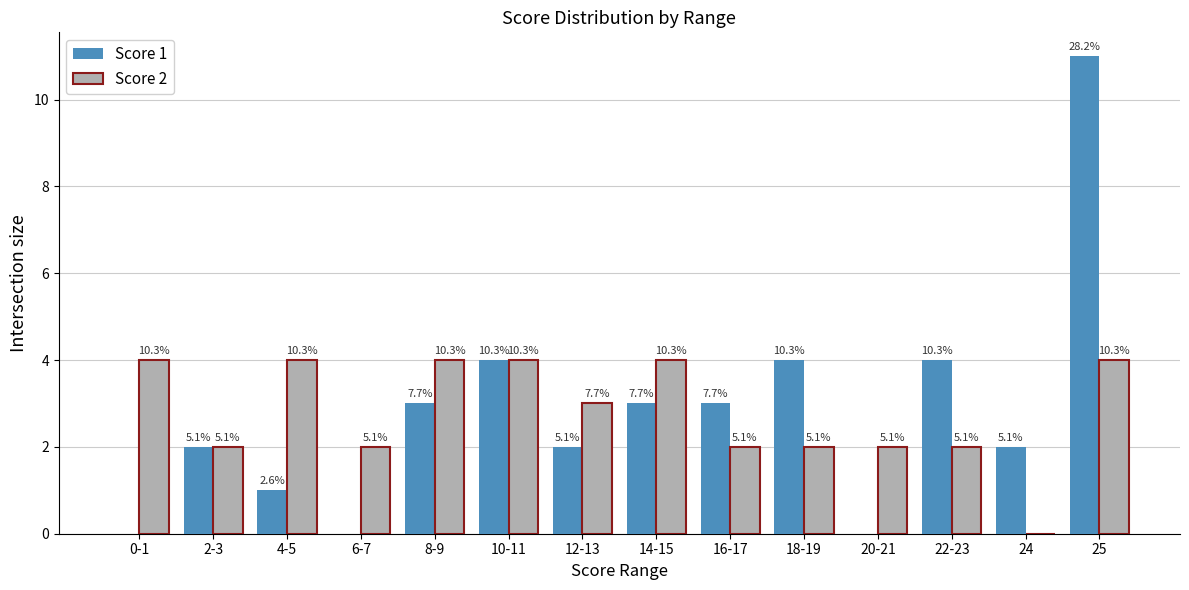

List the series in order of their peak value, lowest first.

Score 2, Score 1